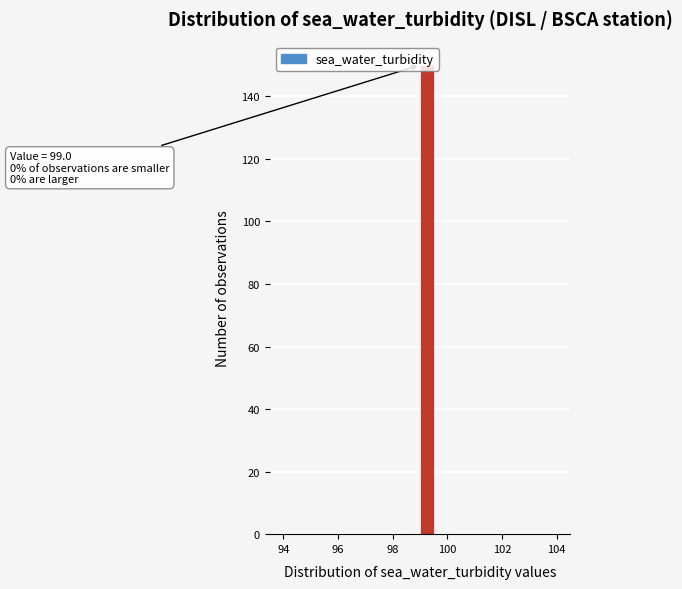

Read against the x-axis, roughly where is the centre of the tallest bar?

99.2